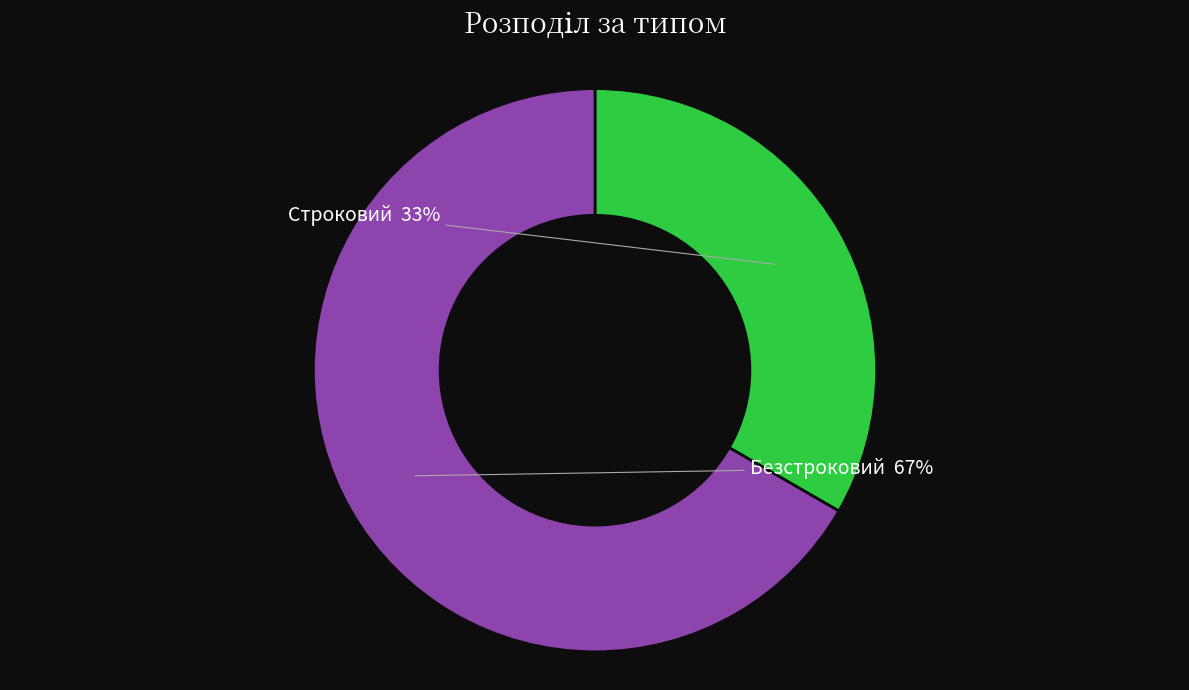

Do Безстроковий and Строковий together represent more than half of the pie?

Yes